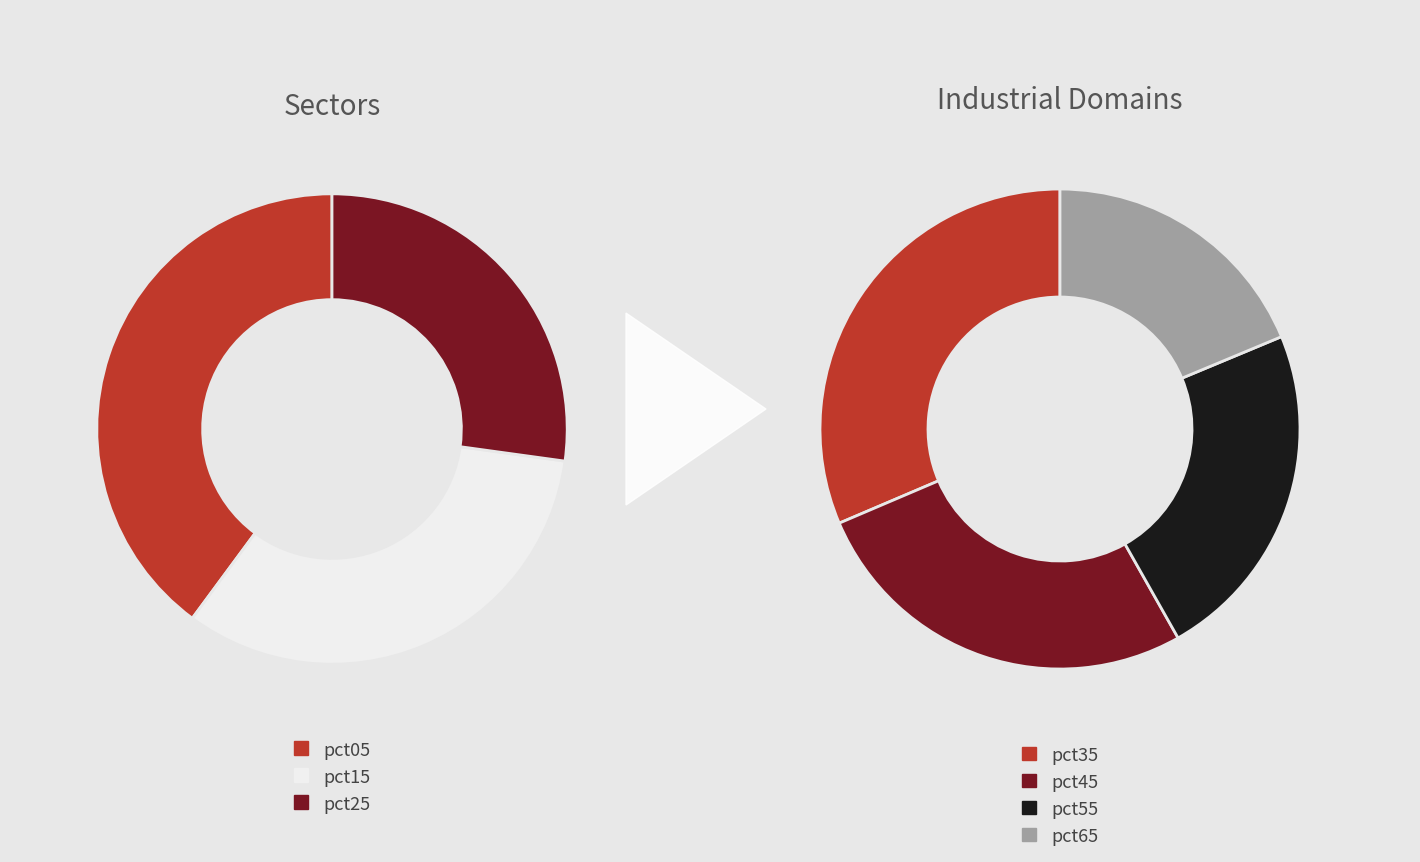

Combined, do pct35 and pct25 account for over 50%?

No